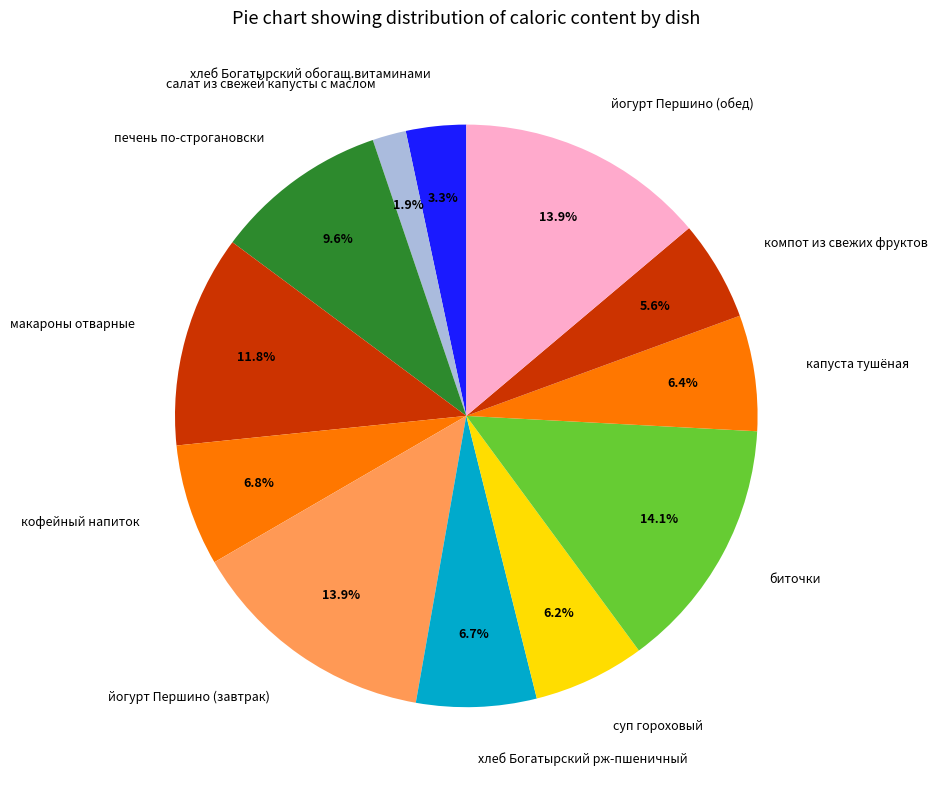

Combined, what portion of the pie is хлеб Богатырский обогащ.витаминами and салат из свежей капусты с маслом?

5.2%